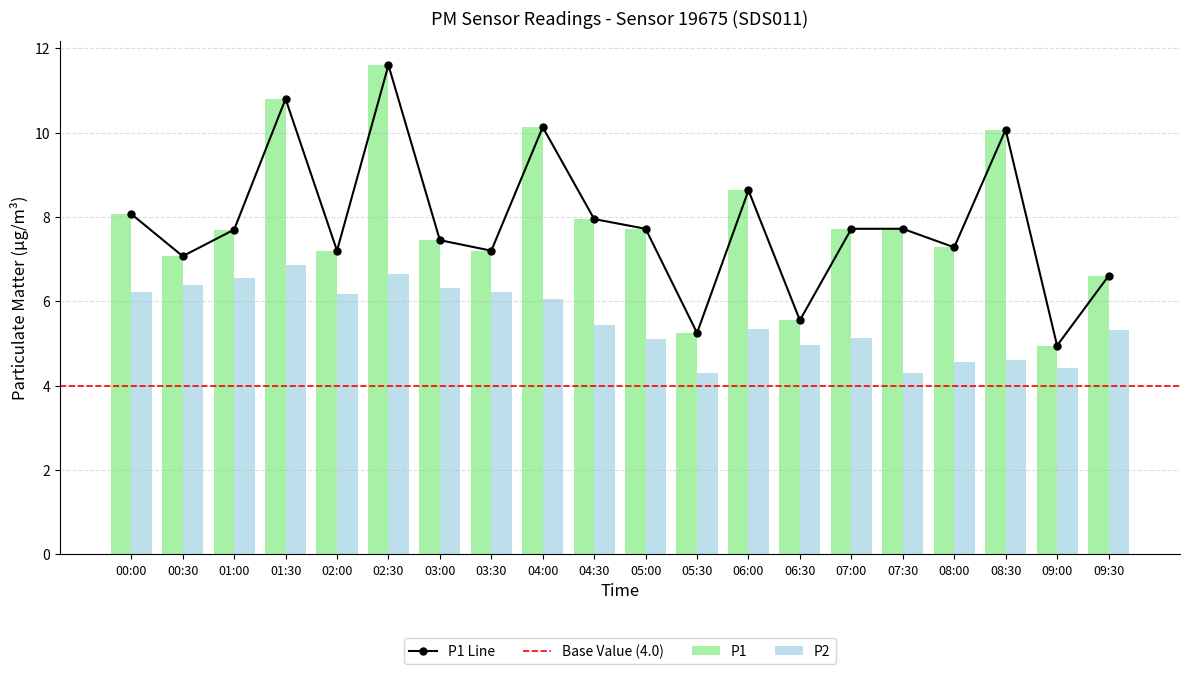

What is the value of the P2 bar at the 5th from the left?

6.2